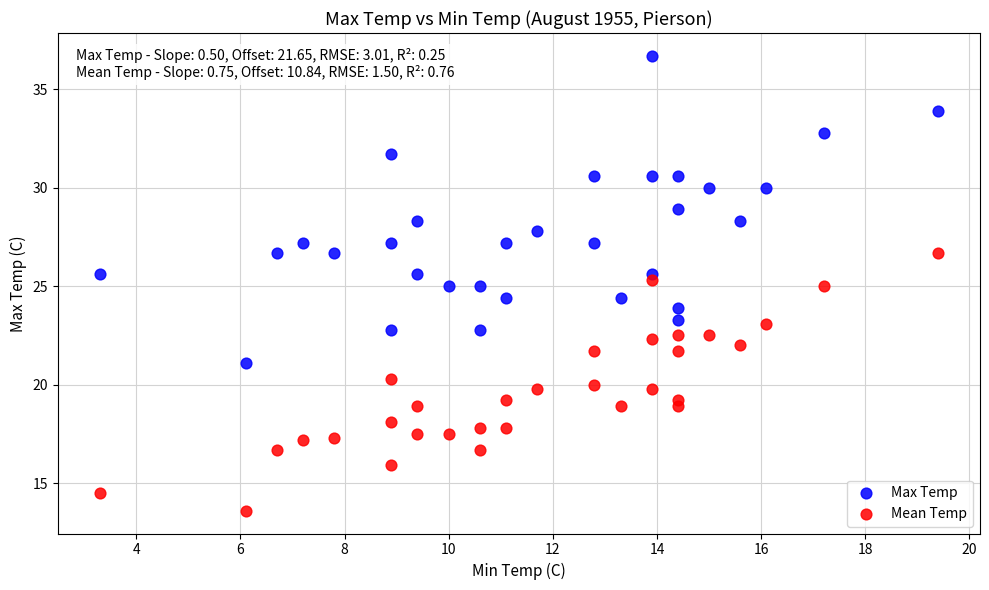

What is the X range (max minus min) for the scatter plot?

16.1